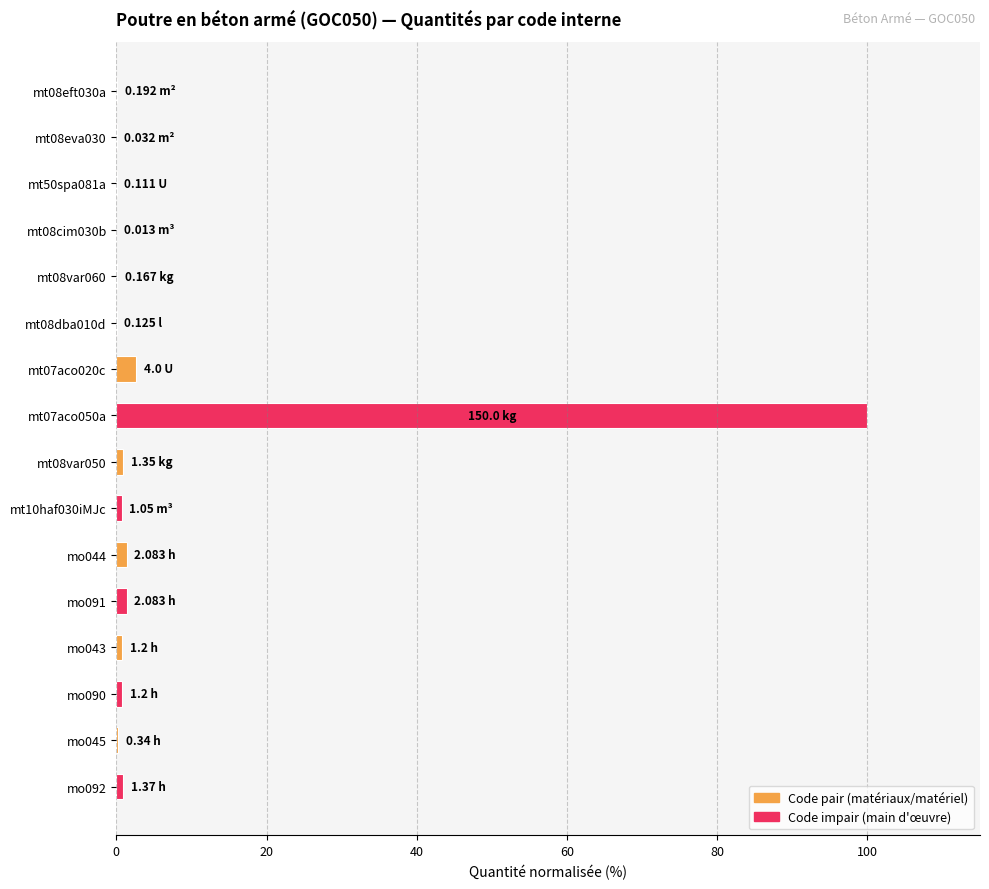

What is the sum of all values?

110.2